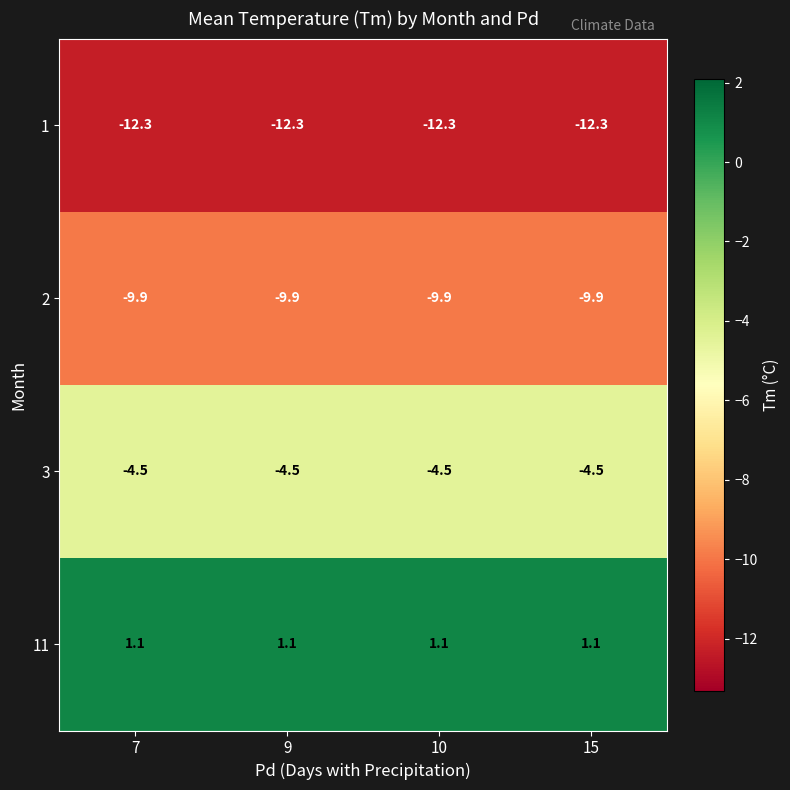

List the series in order of their peak value, lowest first.

1, 2, 3, 11